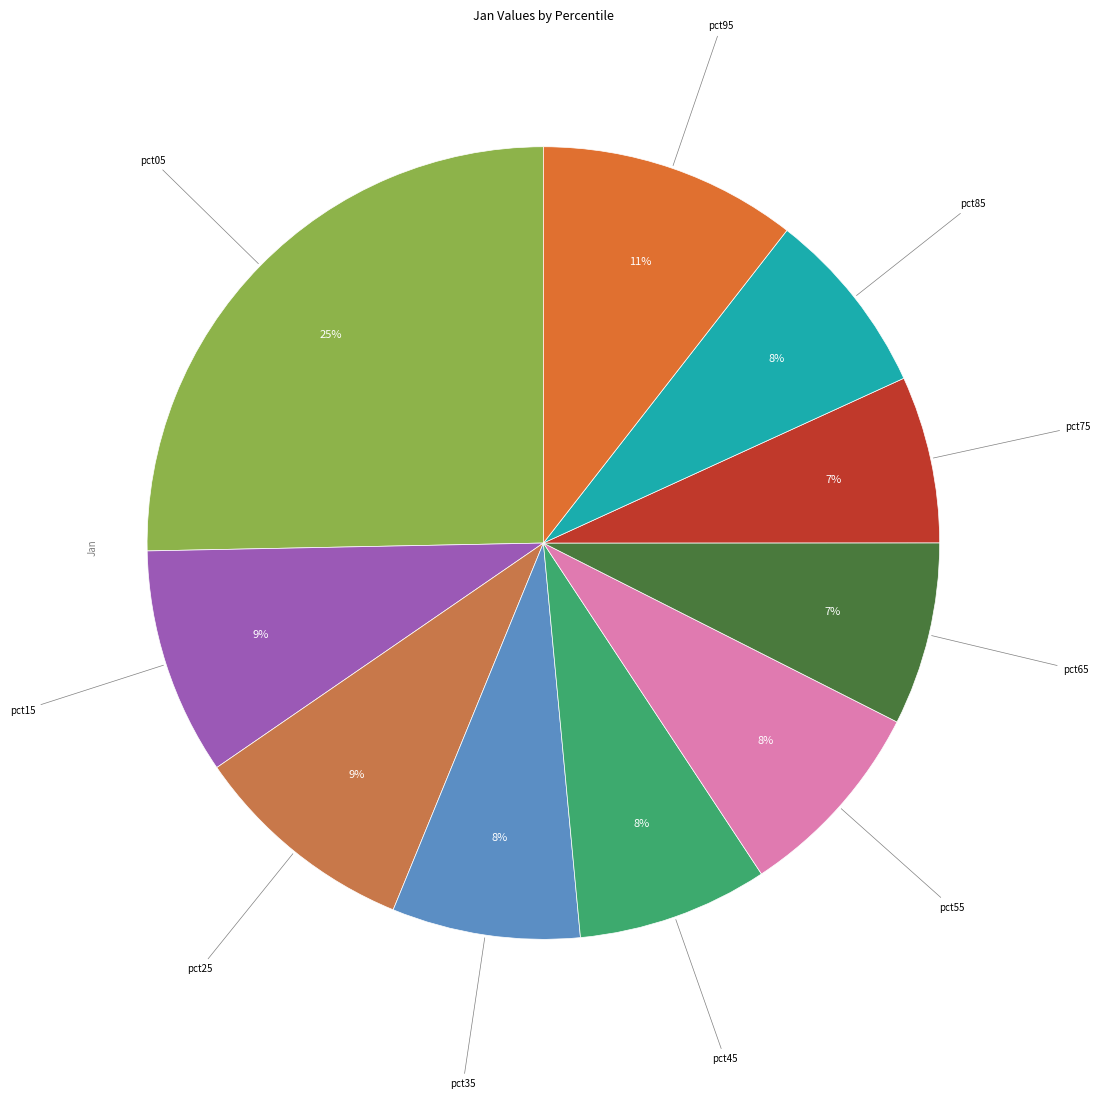

How many slices are in this pie chart?

10